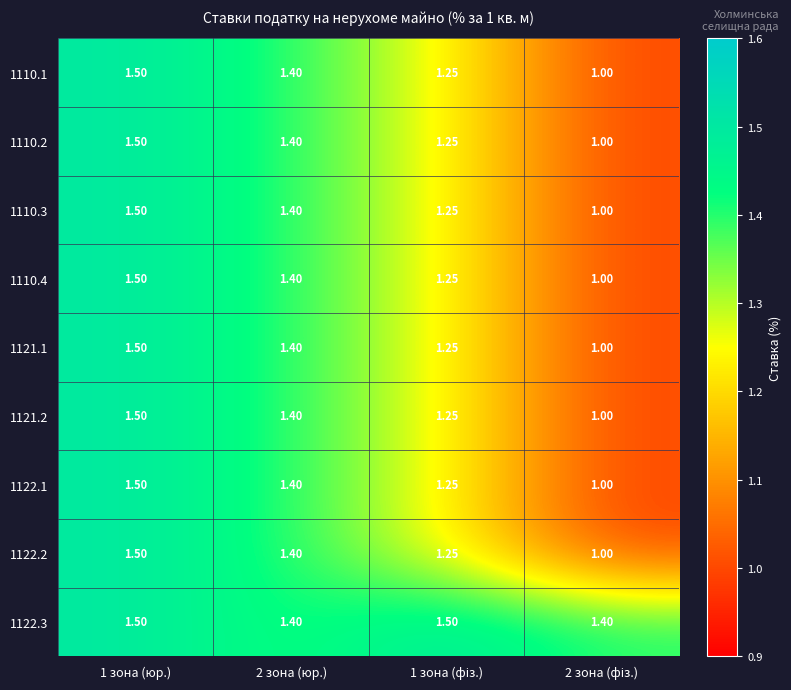

At which category is the sum across all series the highest?

1 зона (юр.)